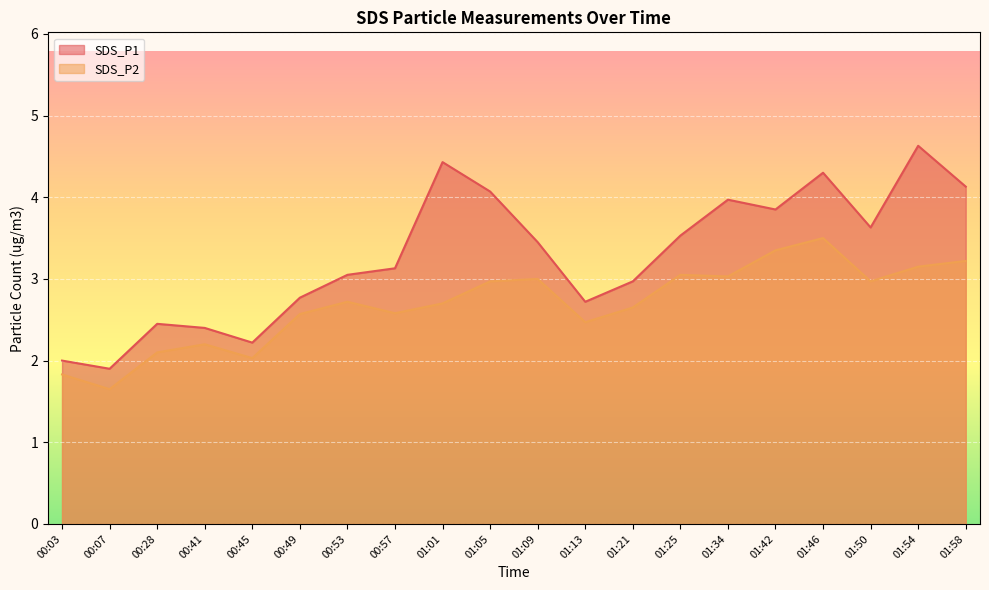

Reading left to right, extract all data points from this chart.

SDS_P1: 2.0	1.9	2.5	2.4	2.2	2.8	3.0	3.1	4.4	4.1	3.5	2.7	3.0	3.5	4.0	3.9	4.3	3.6	4.6	4.1
SDS_P2: 1.8	1.6	2.1	2.2	2.0	2.6	2.7	2.6	2.7	3.0	3.0	2.5	2.6	3.0	3.0	3.4	3.5	3.0	3.1	3.2